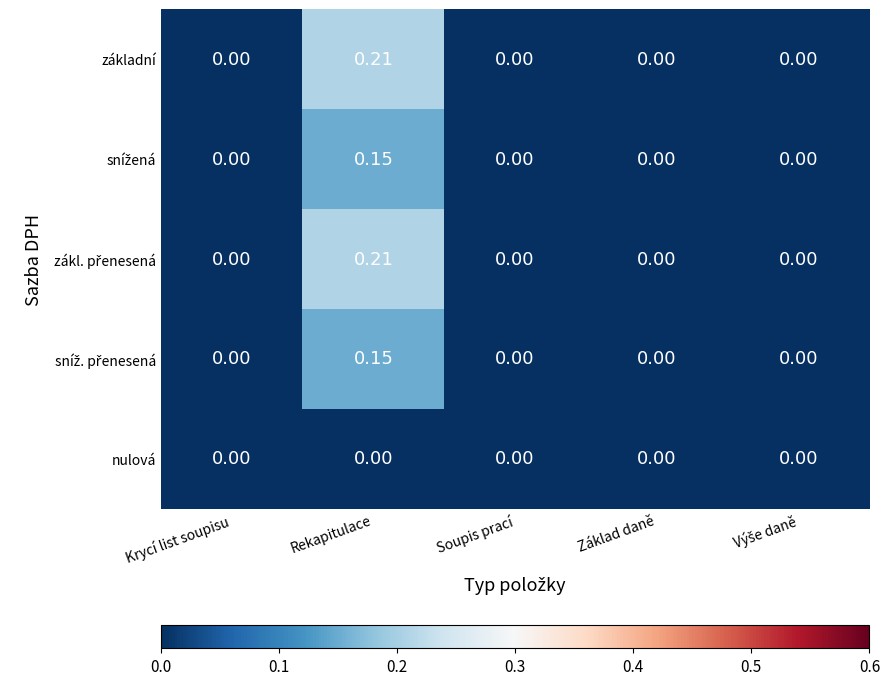

At how many categories does at least one series exceed 0?

1